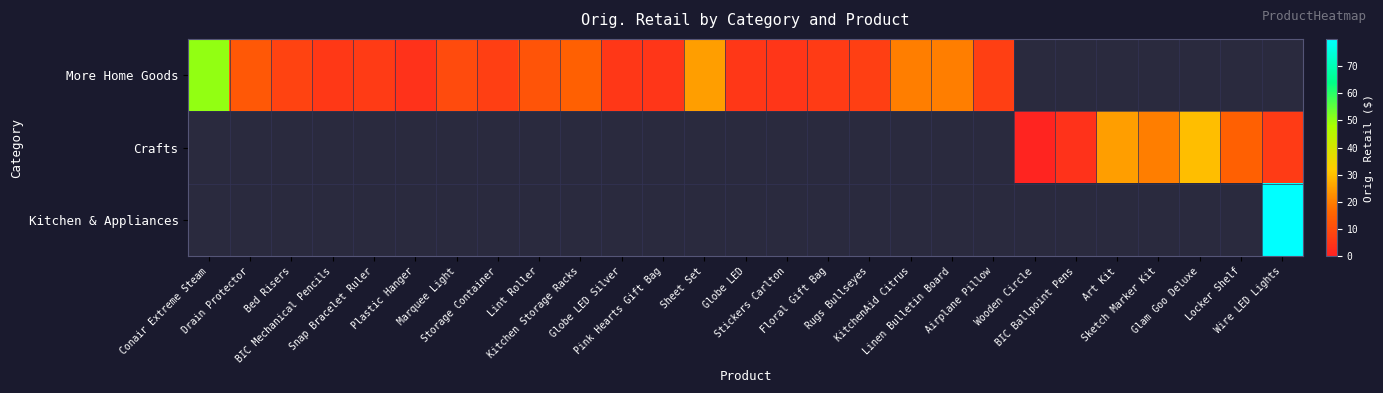

What is the total value across all series at Drain Protector?

13.0